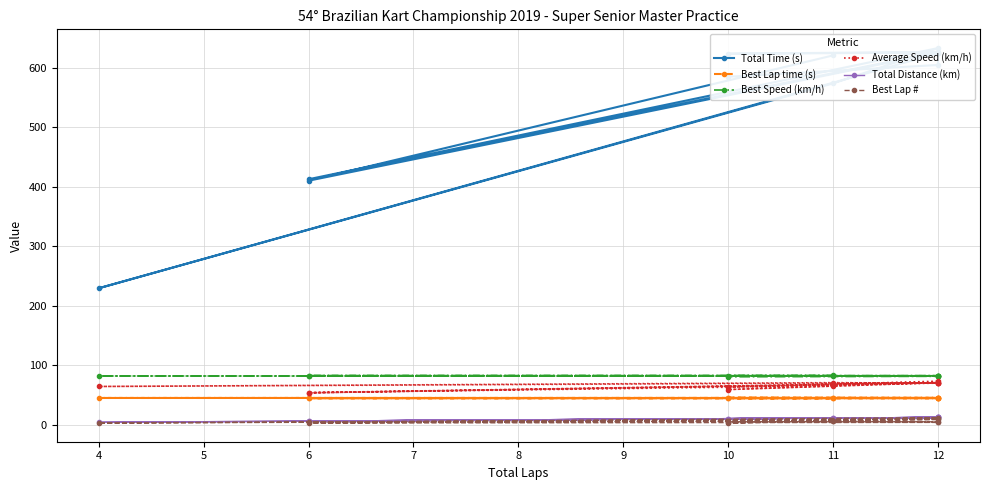

How many lines are shown in the chart?

6